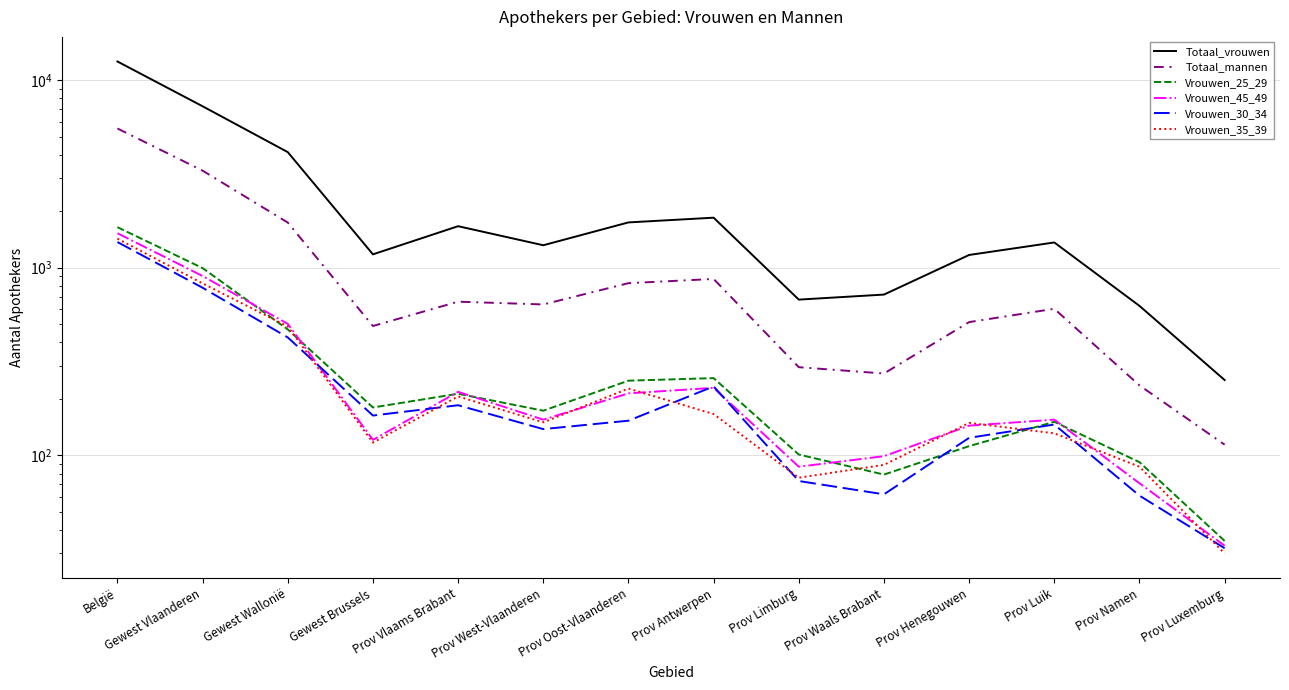

Between which two adjacent categories do Vrouwen_25_29 and Vrouwen_30_34 first intersect?

Prov Waals Brabant and Prov Henegouwen